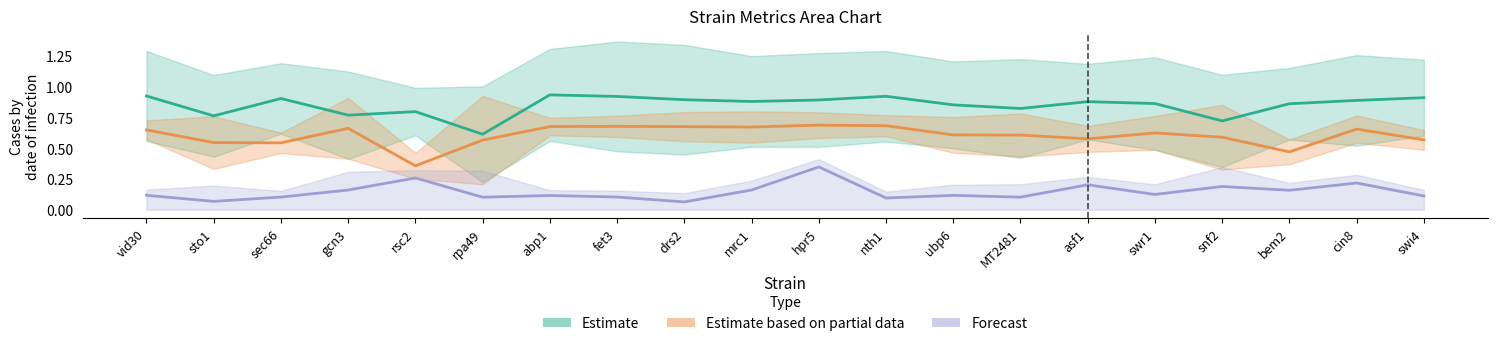

Where is the first local minimum for z?

sto1